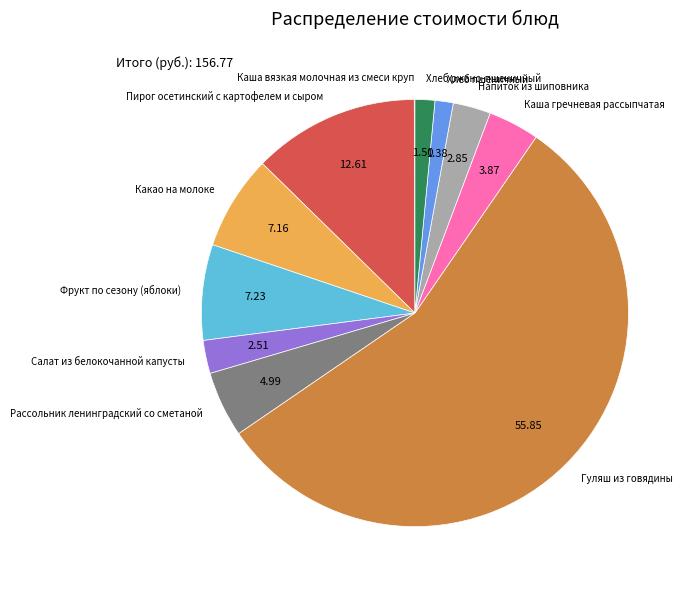

Combined, do Салат из белокочанной капусты and Какао на молоке account for over 50%?

No